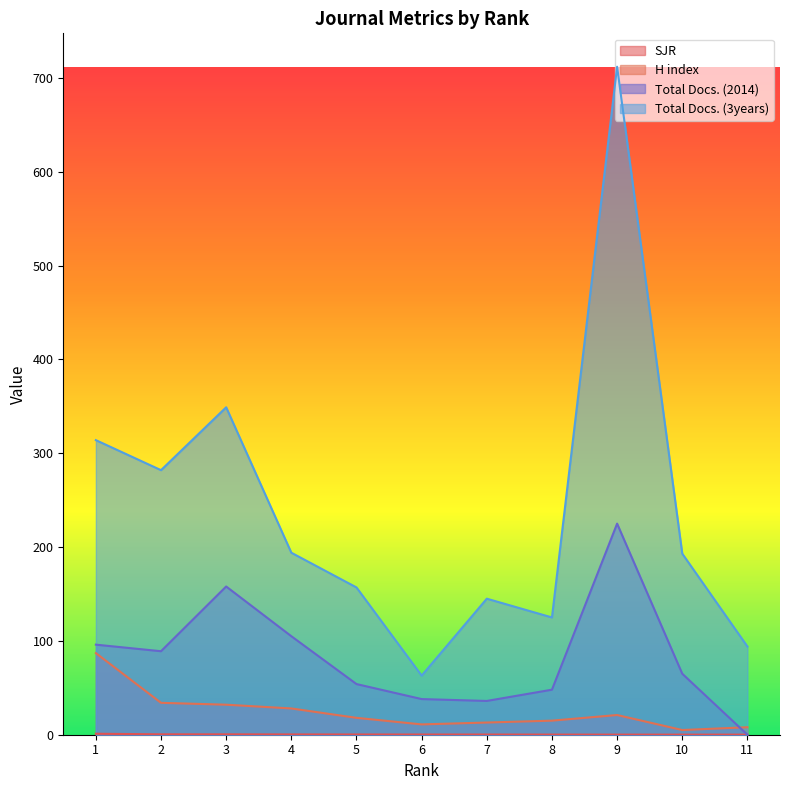

Which series has the largest total across all categories?

Total Docs. (3years)